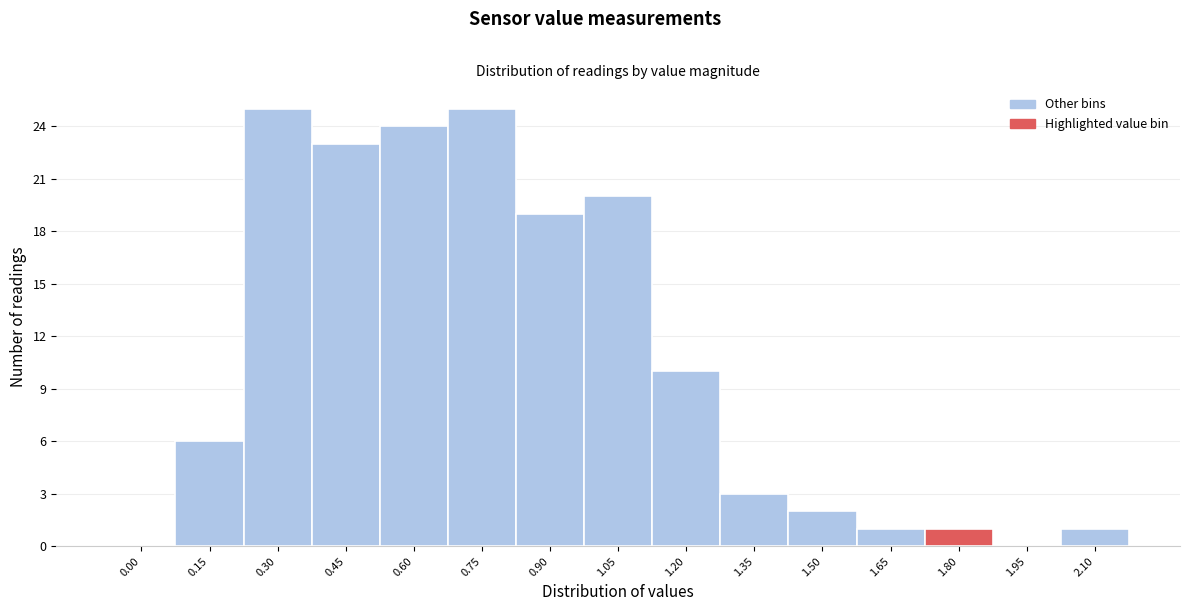

Reading left to right, what are all the values shown in this chart?

0.00=0	0.15=6	0.30=25	0.45=23	0.60=24	0.75=25	0.90=19	1.05=20	1.20=10	1.35=3	1.50=2	1.65=1	1.80=1	1.95=0	2.10=1